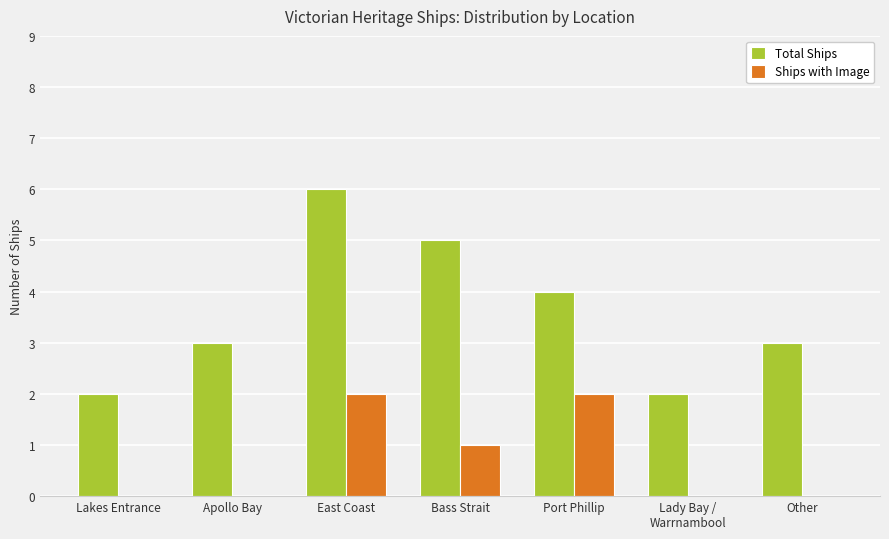

Read the Total Ships value at Apollo Bay.

3